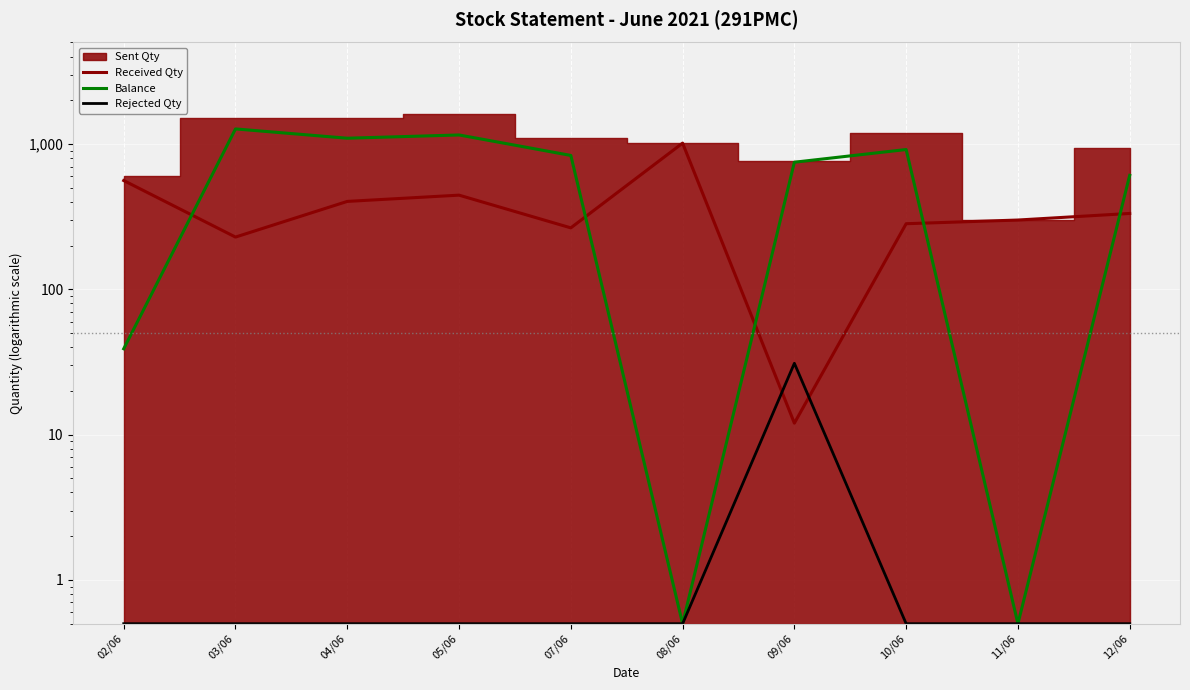

Which series changed the most between 07/06 and 08/06?

Balance